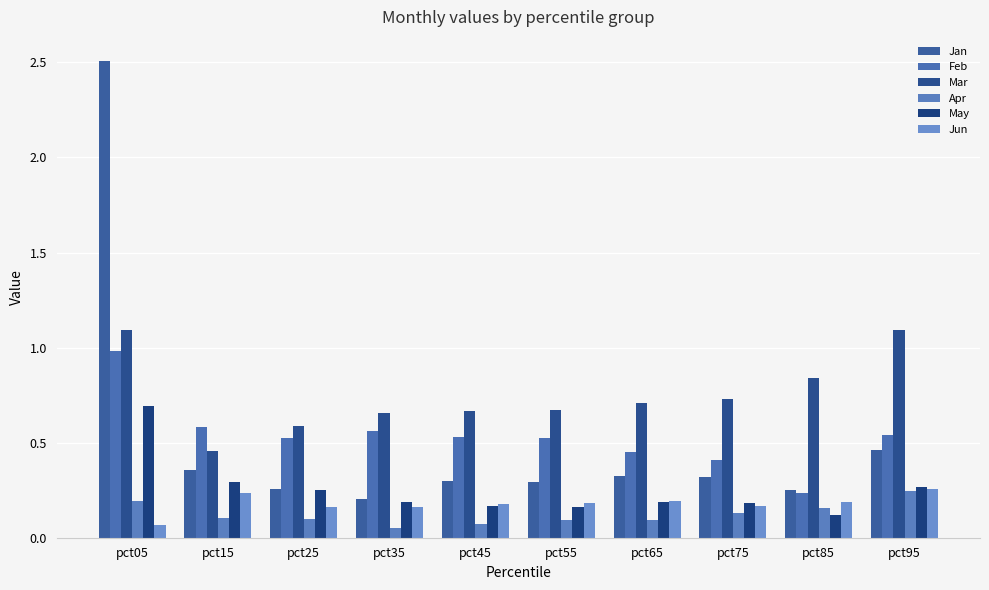

Are the bars grouped side by side (vs. stacked)?

Yes